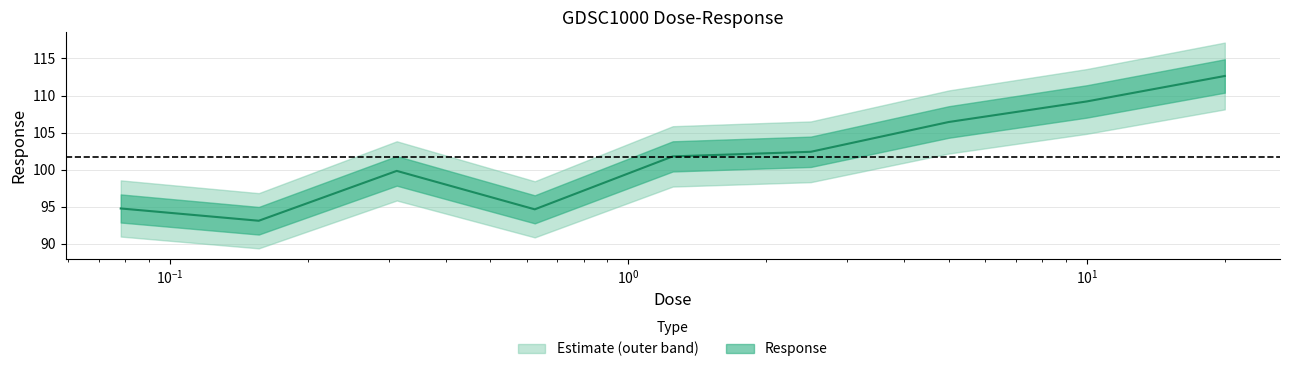

How many categories are shown in the chart?

9